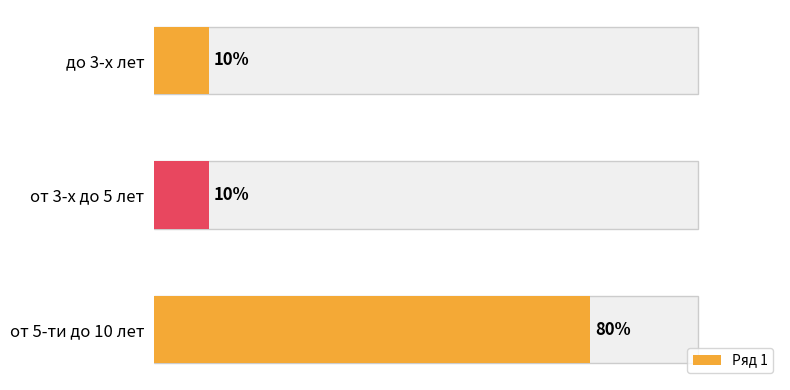

At which category does the chart reach its minimum across all series?

до 3-х лет